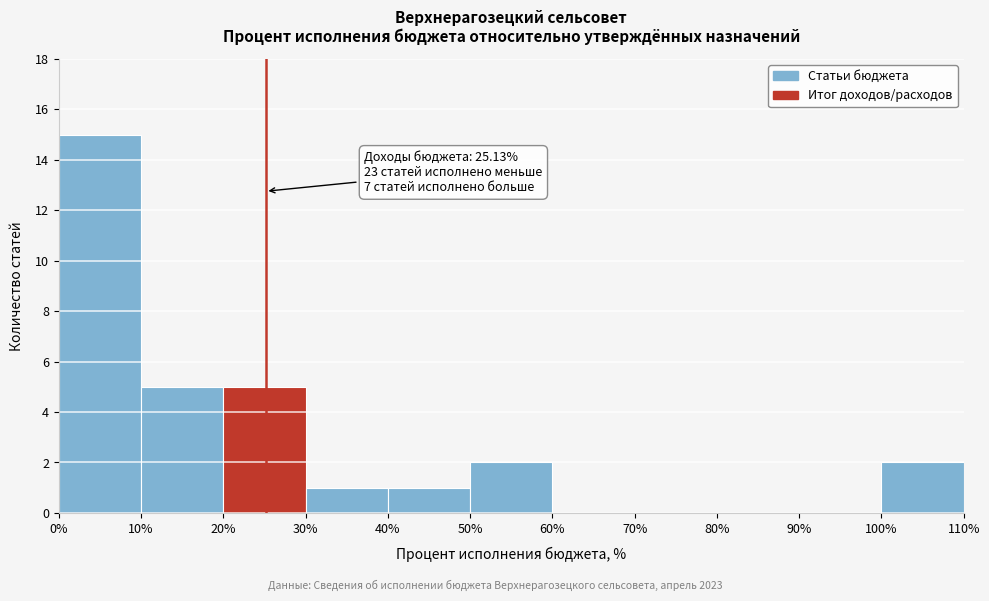

Which range on the x-axis has the tallest bar?

0% to 10%